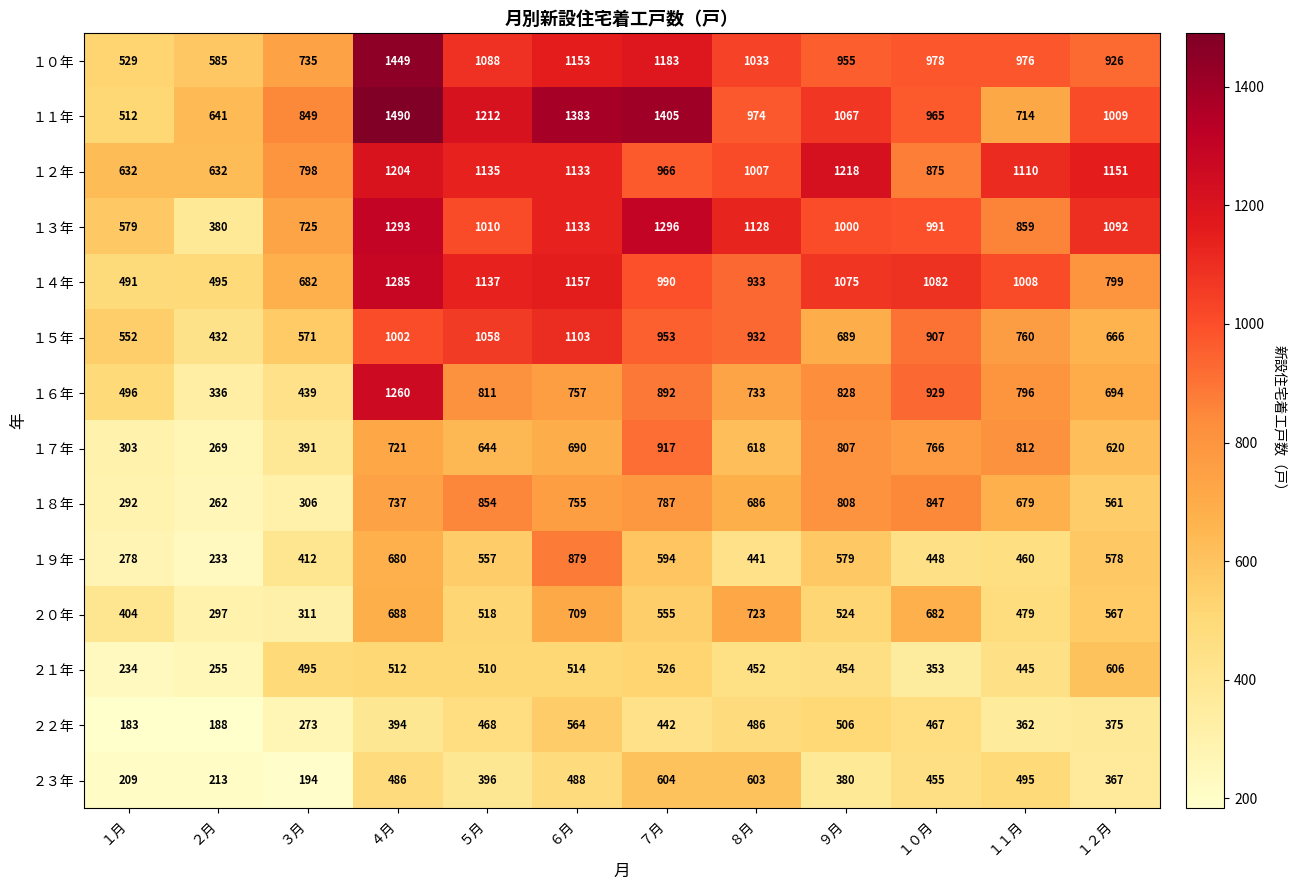

Which label corresponds to the smallest value in the chart?

１月